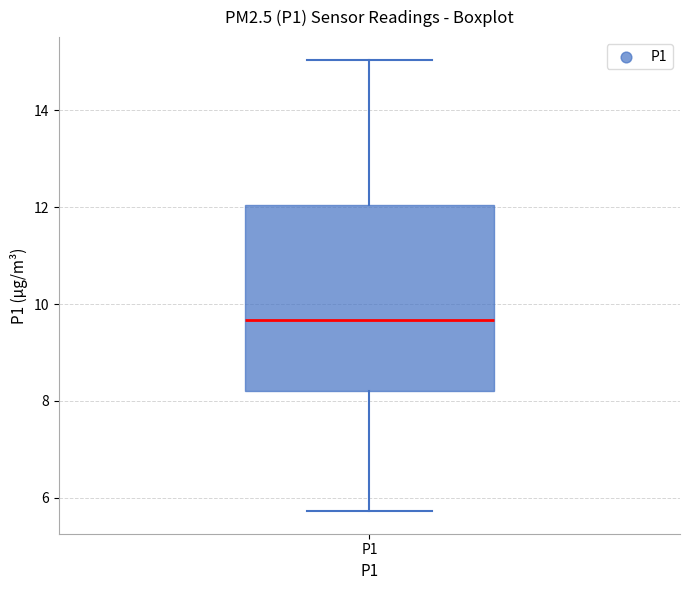

Transcribe this box plot: give where the median line is, the range the box spans, and where the two whiskers end, as read against the y-axis. The values are not printed on the chart, so give them approximately, as read against the axis.

median 9.6, box 8.2 to 12.0, whiskers 5.8 to 15.0